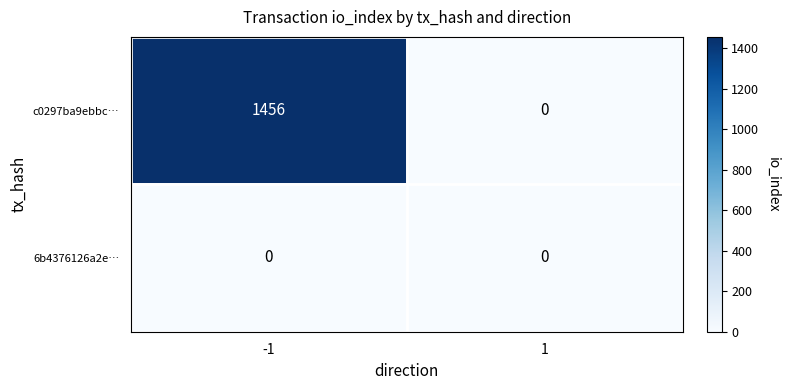

List the labels in order of c0297ba9ebbc… value, smallest first.

1, -1